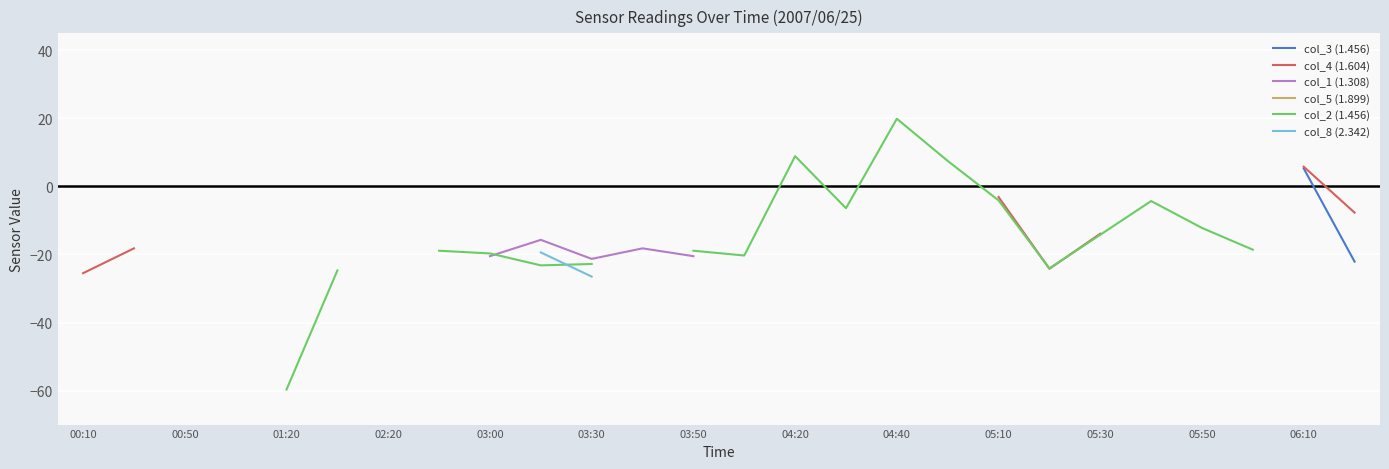

How many lines are shown in the chart?

6